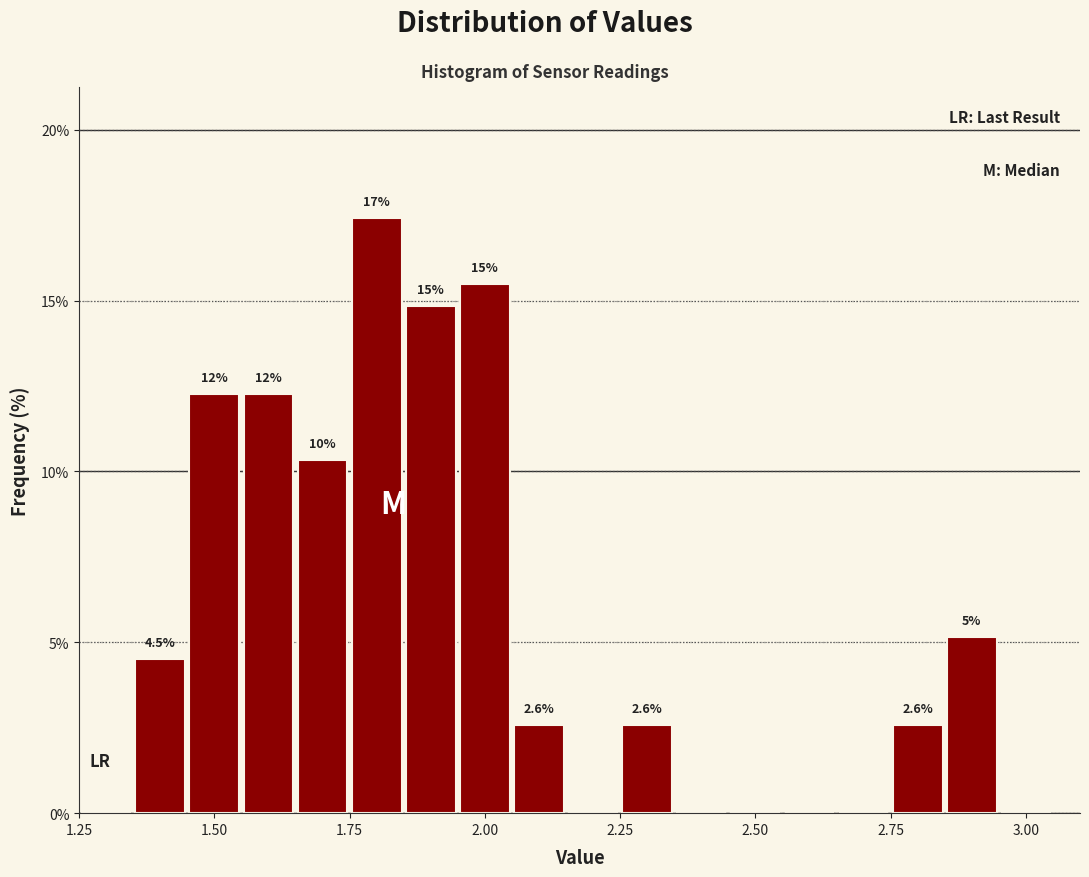

Read against the x-axis, roughly where is the centre of the tallest bar?

1.80